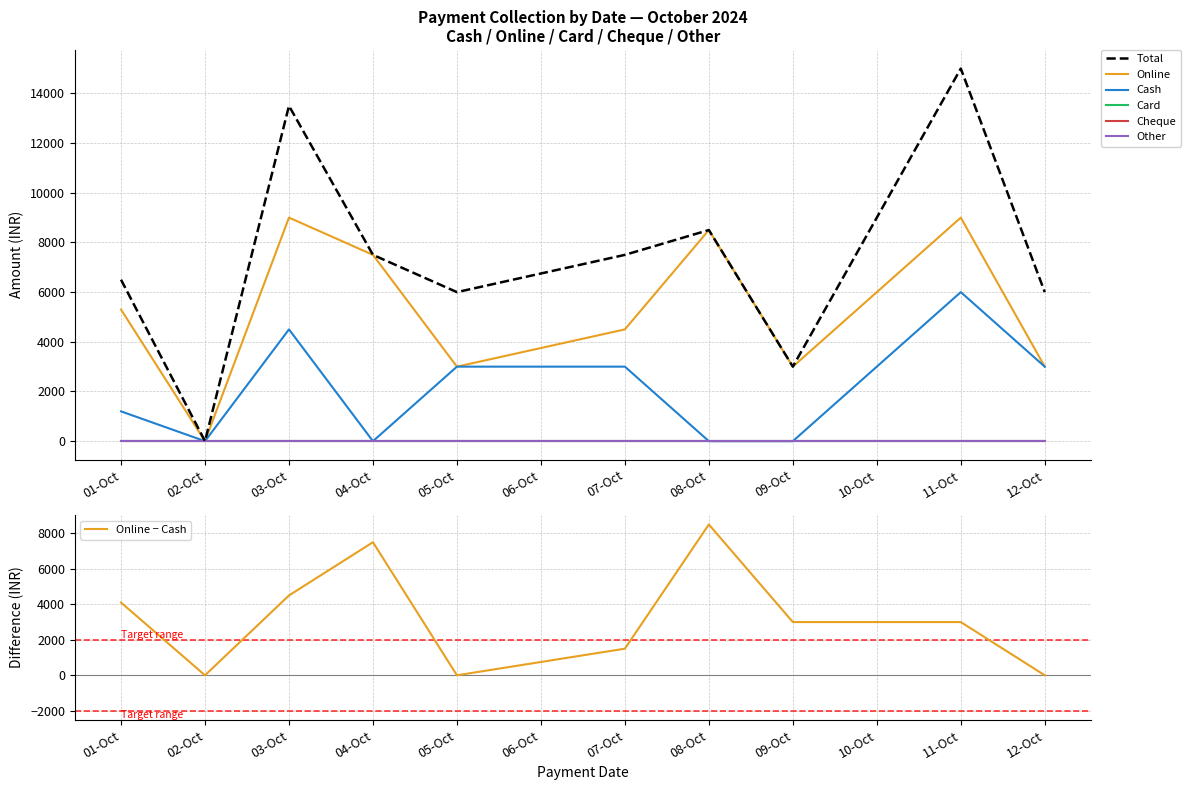

True or false: Other has more than 2 points higher than both neighbors.

False